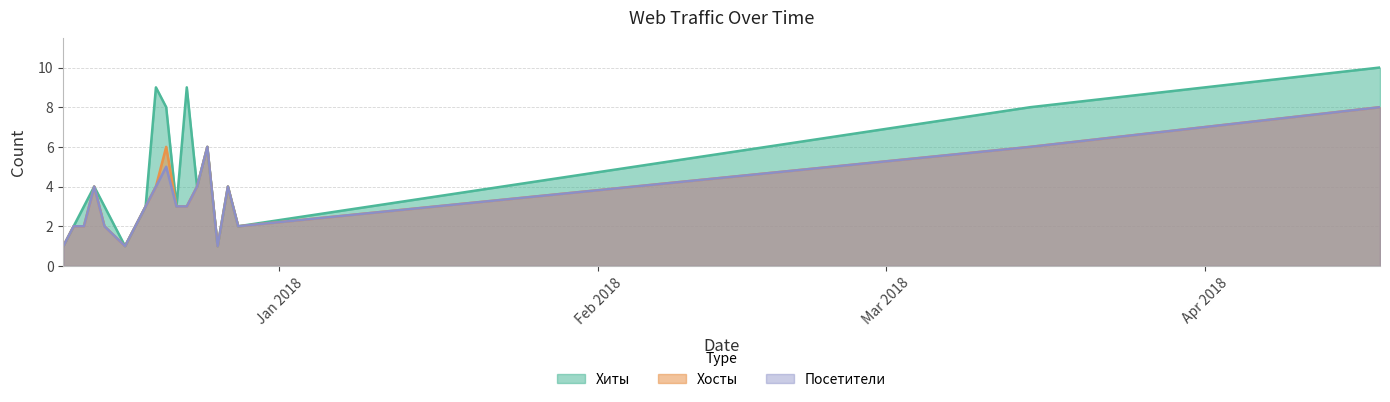

At which label does Посетители first exceed 3?

2017-12-14